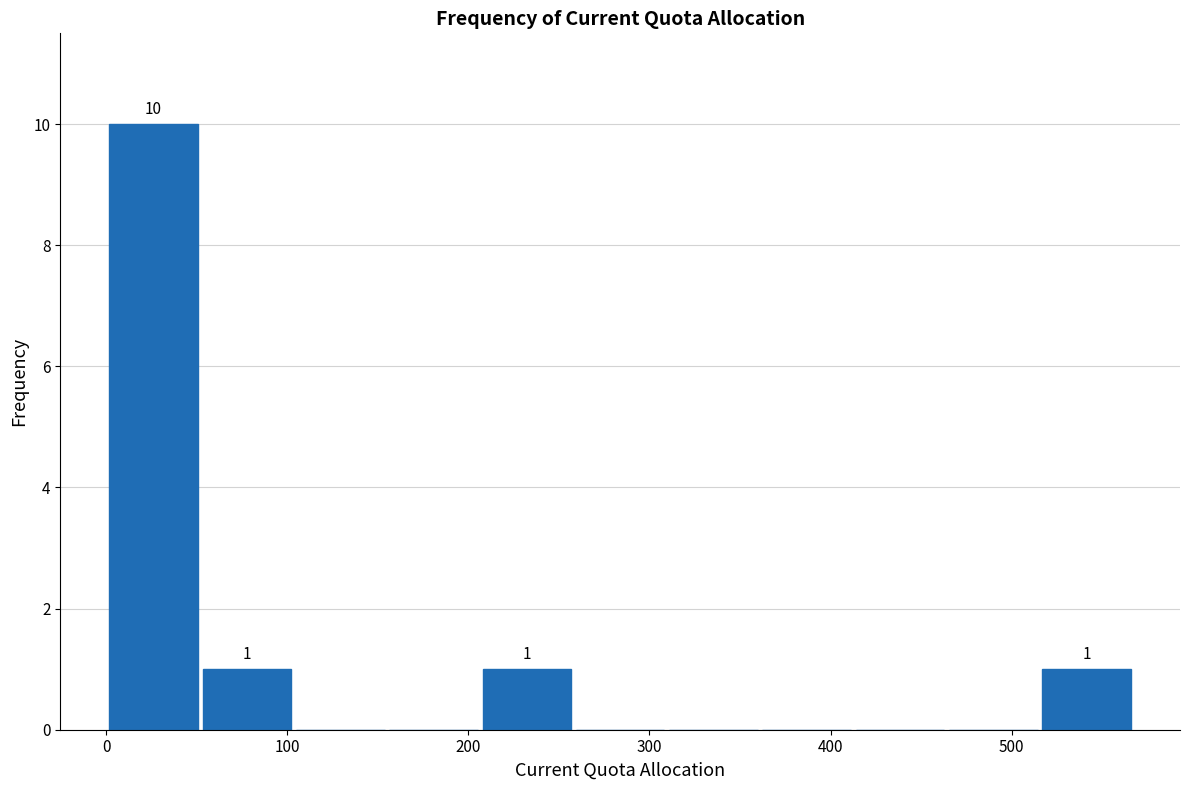

Over which range of the x-axis is the bar tallest?

0 to 50